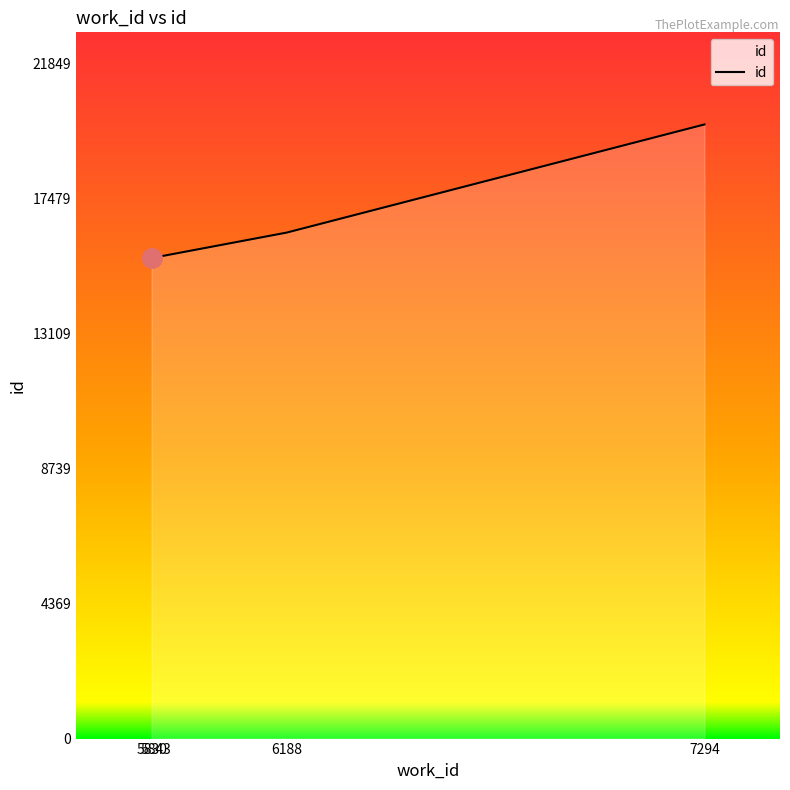

What is the average value?

16838